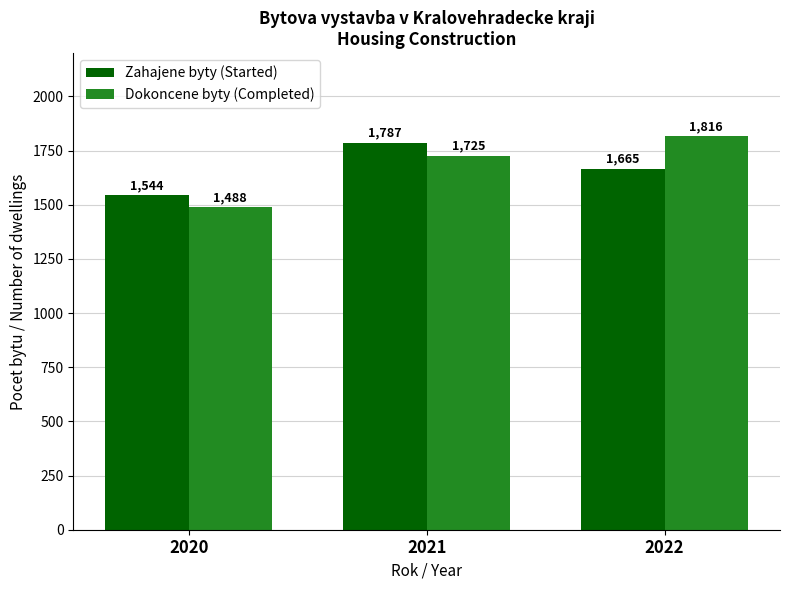

What is the sum of all Dokoncene byty (Completed) values?

5029